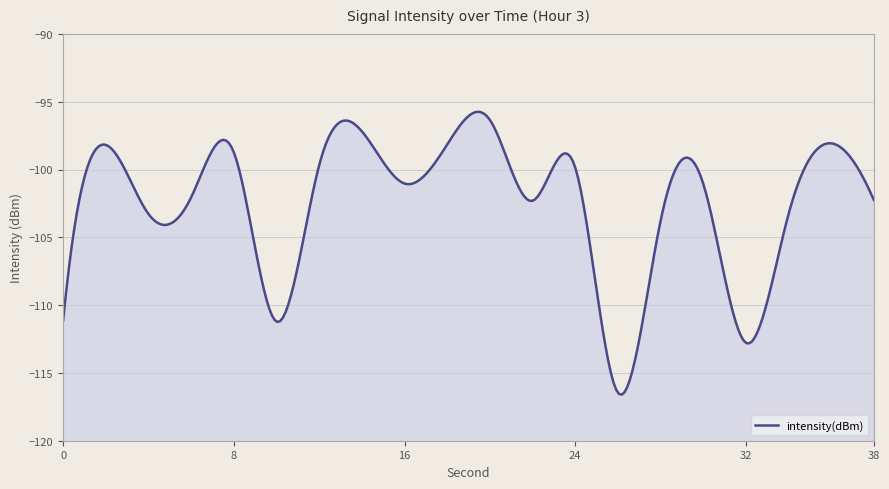

The chart shows a value of -141.0 at 22. True or false?

False